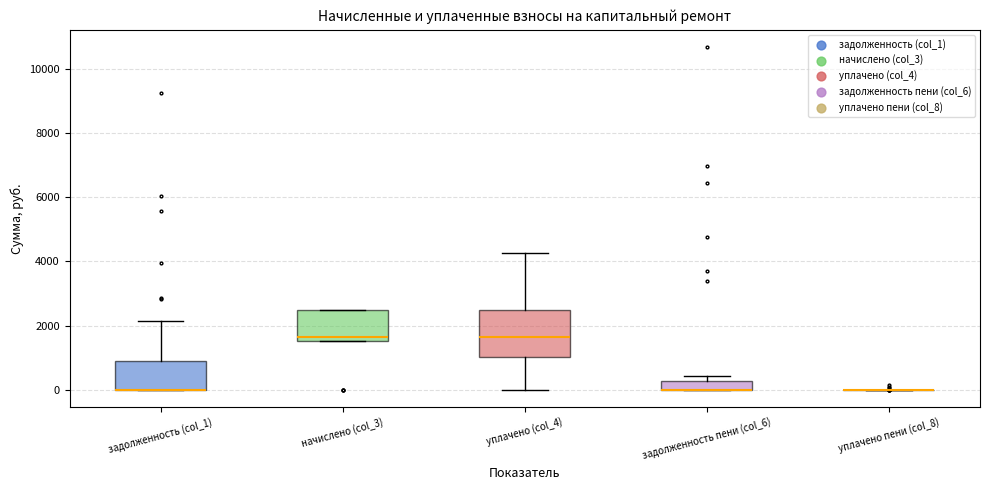

Where is the lower edge of the box for уплачено (col_4) on the y-axis? The values are not printed on the chart, so give them approximately, as read against the axis.

1000